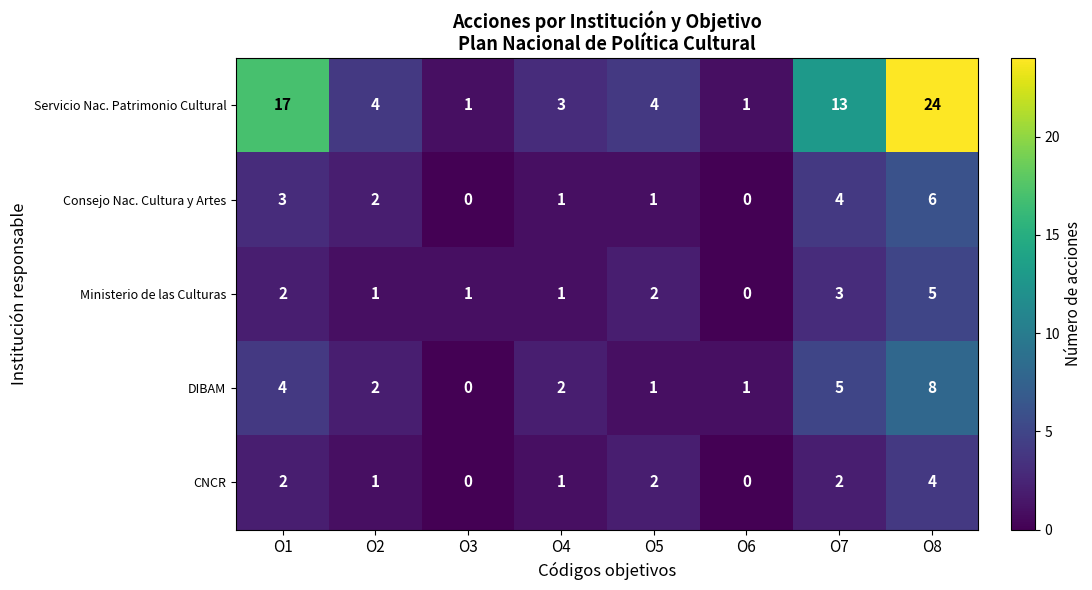

What is the sum of all Servicio Nac. Patrimonio Cultural values?

67